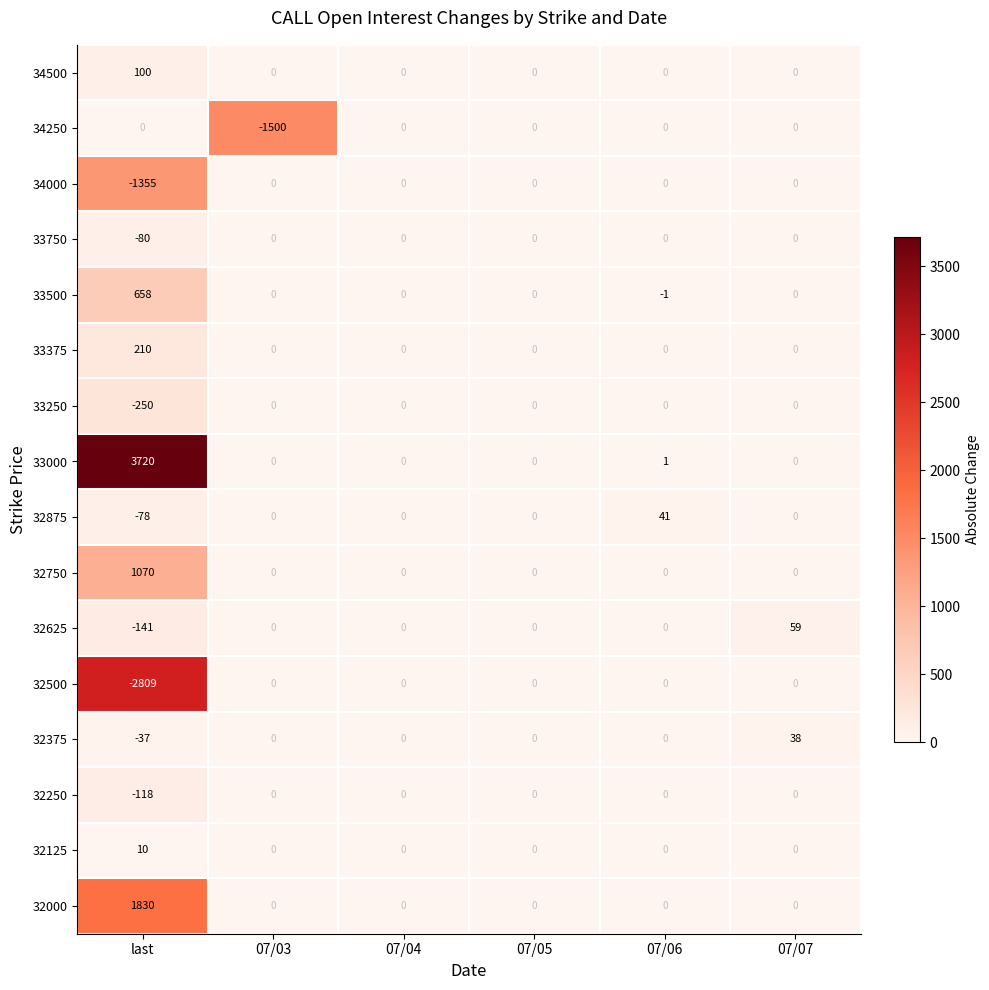

Which series changed the most between last and 07/03?

33000